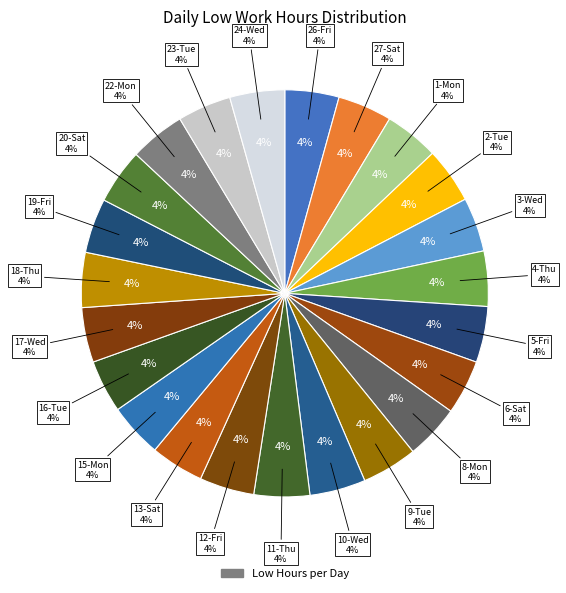

Rank the categories by value from lowest to highest.

16-Tue, 13-Sat, 23-Tue, 26-Fri, 3-Wed, 15-Mon, 27-Sat, 1-Mon, 6-Sat, 19-Fri, 8-Mon, 12-Fri, 17-Wed, 24-Wed, 18-Thu, 4-Thu, 20-Sat, 9-Tue, 22-Mon, 11-Thu, 2-Tue, 10-Wed, 5-Fri